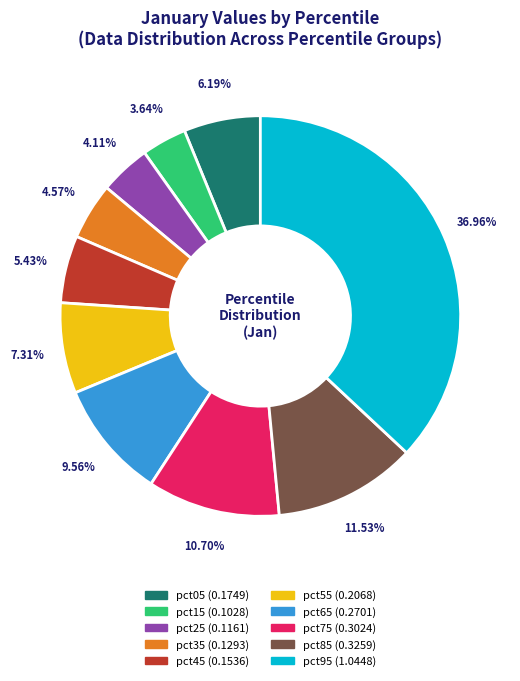

The pct65 slice represents 10% of the pie. True or false?

True